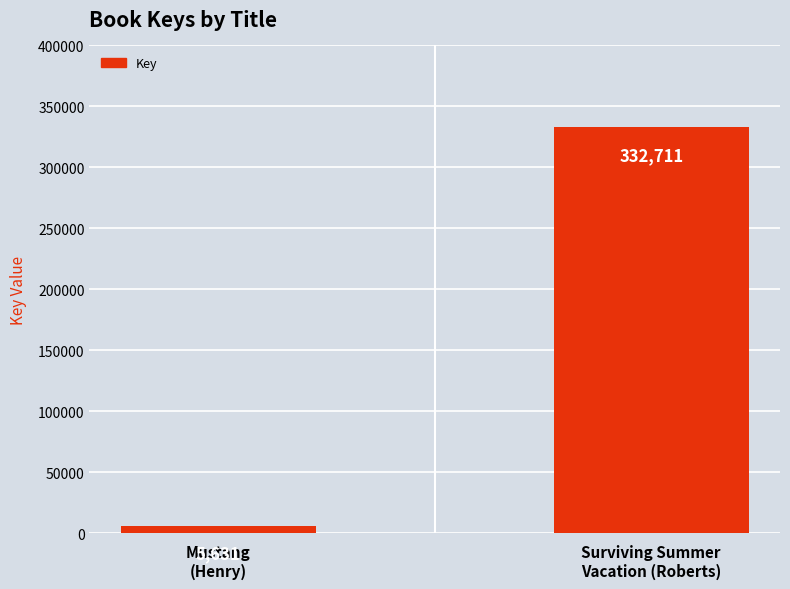

Which label corresponds to the largest value in the chart?

Surviving Summer
Vacation (Roberts)